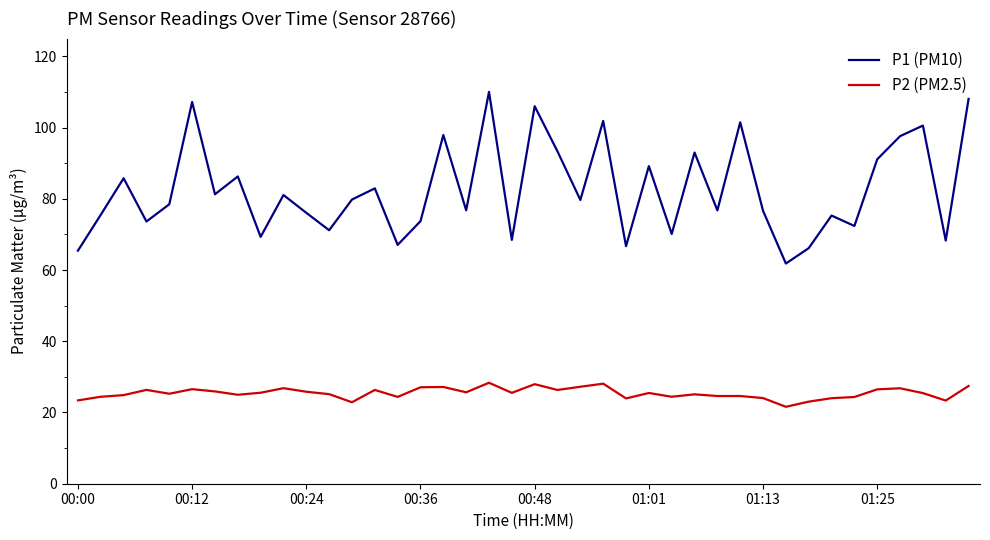

What is the maximum value for P1 (PM10)?

110.0